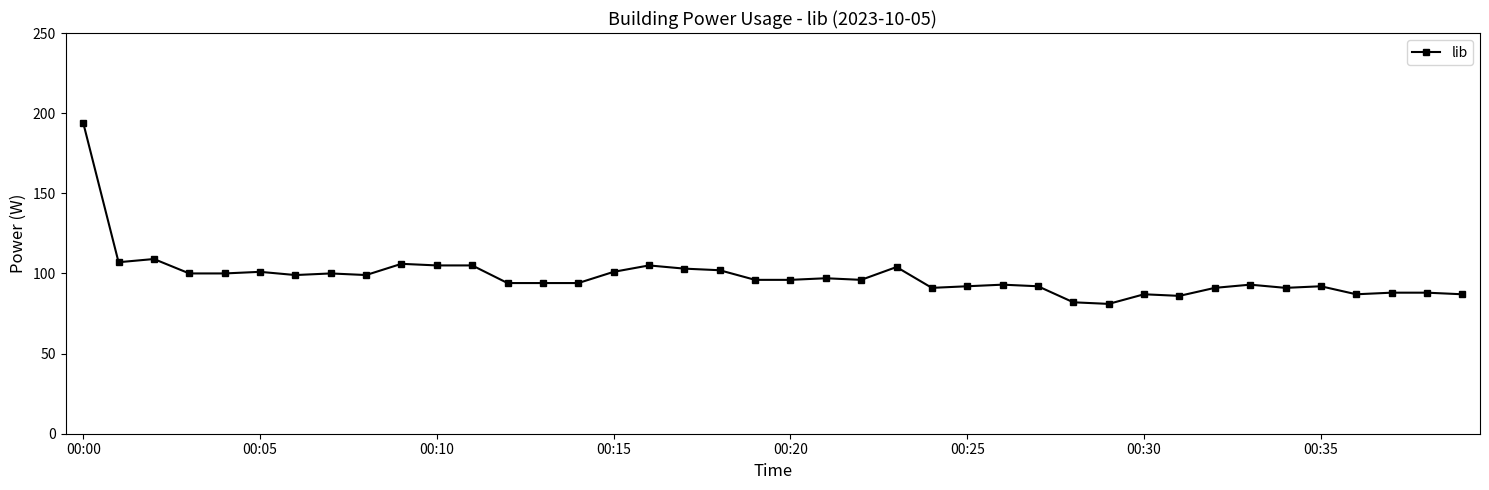

True or false: there are more than 1 points higher than both neighbors.

True